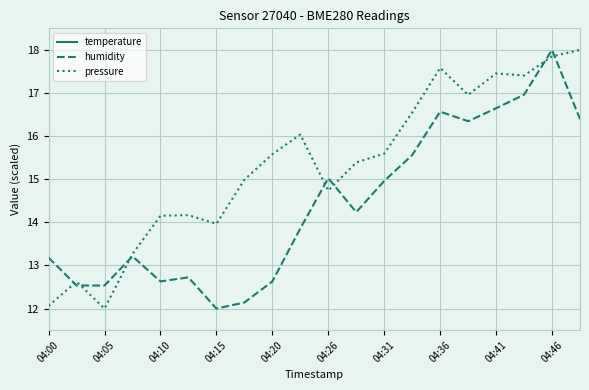

The pressure series shows 5.2 at 04:26. True or false?

False